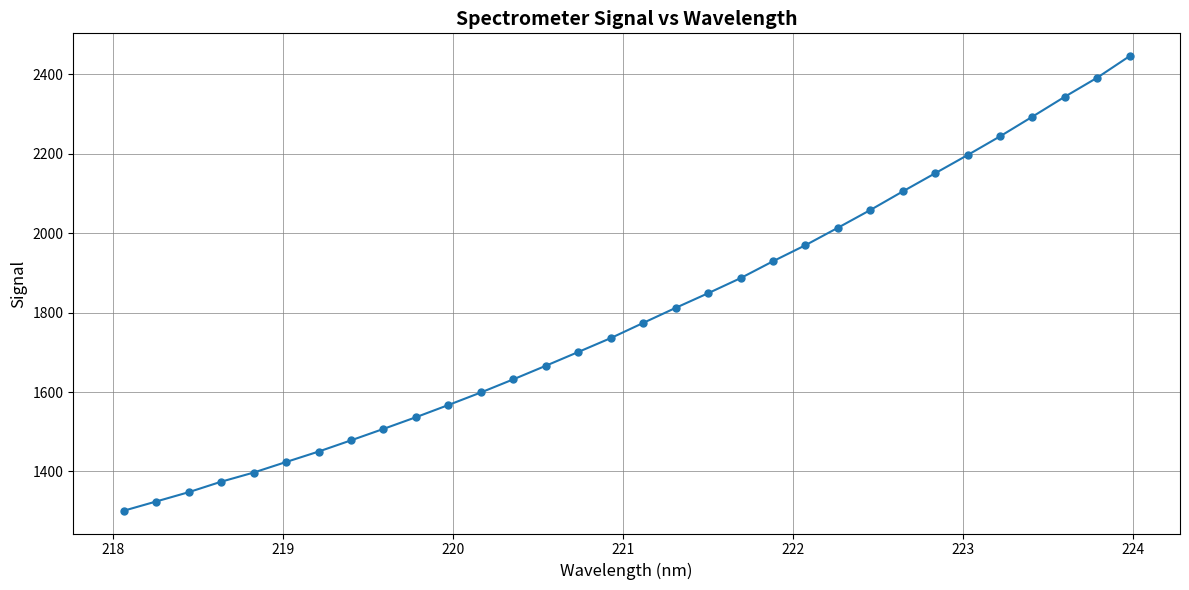

True or false: the data has more than 2 interior local peaks.

False